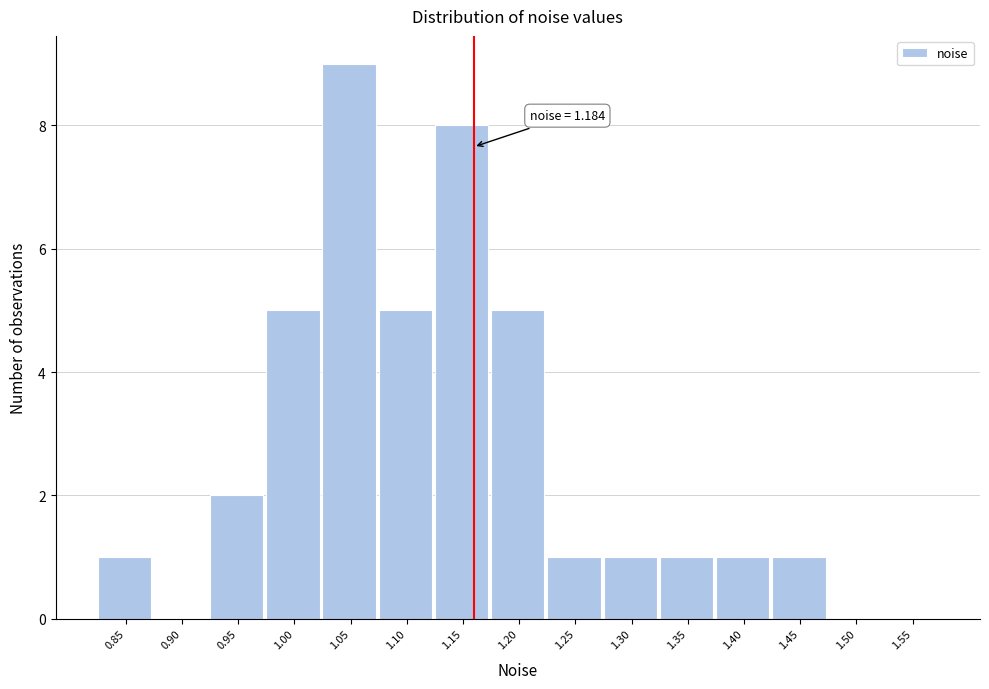

Reading right to left, extract all data points from this chart.

1.55=0	1.50=0	1.45=1	1.40=1	1.35=1	1.30=1	1.25=1	1.20=5	1.15=8	1.10=5	1.05=9	1.00=5	0.95=2	0.90=0	0.85=1